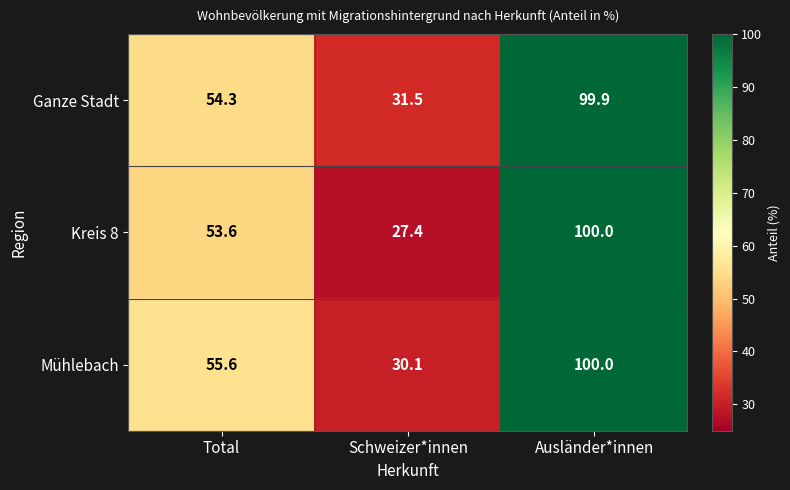

What is the difference between the maximum and minimum values in the Ganze Stadt series?

68.4